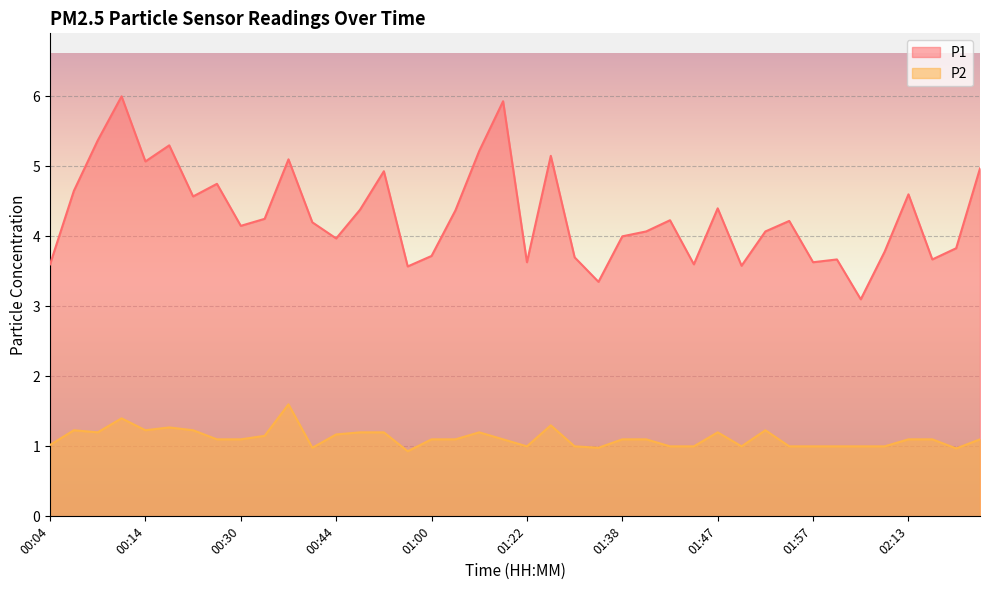

In P2, how many points are higher than both neighbors (excluding endpoints)?

8